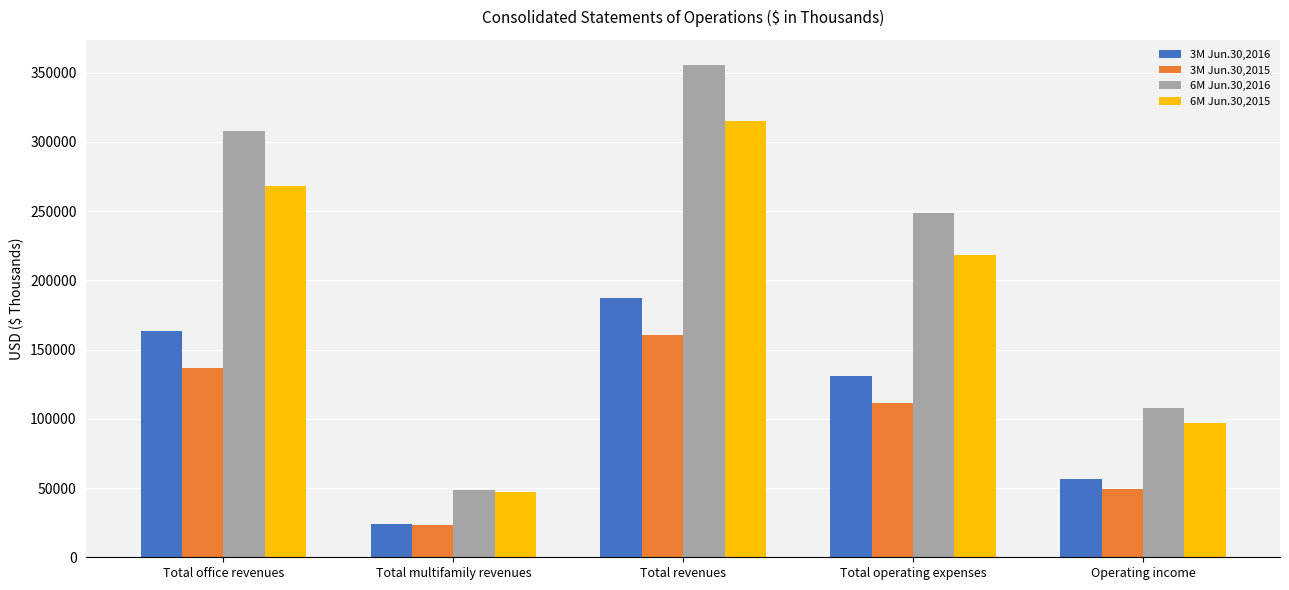

Reading left to right, what are all the values shown in this chart?

3M Jun.30,2016: 163096	24119	187215	130693	56522
3M Jun.30,2015: 136791	23666	160457	111191	49266
6M Jun.30,2016: 307475	48312	355787	248230	107557
6M Jun.30,2015: 268247	47019	315266	218405	96861